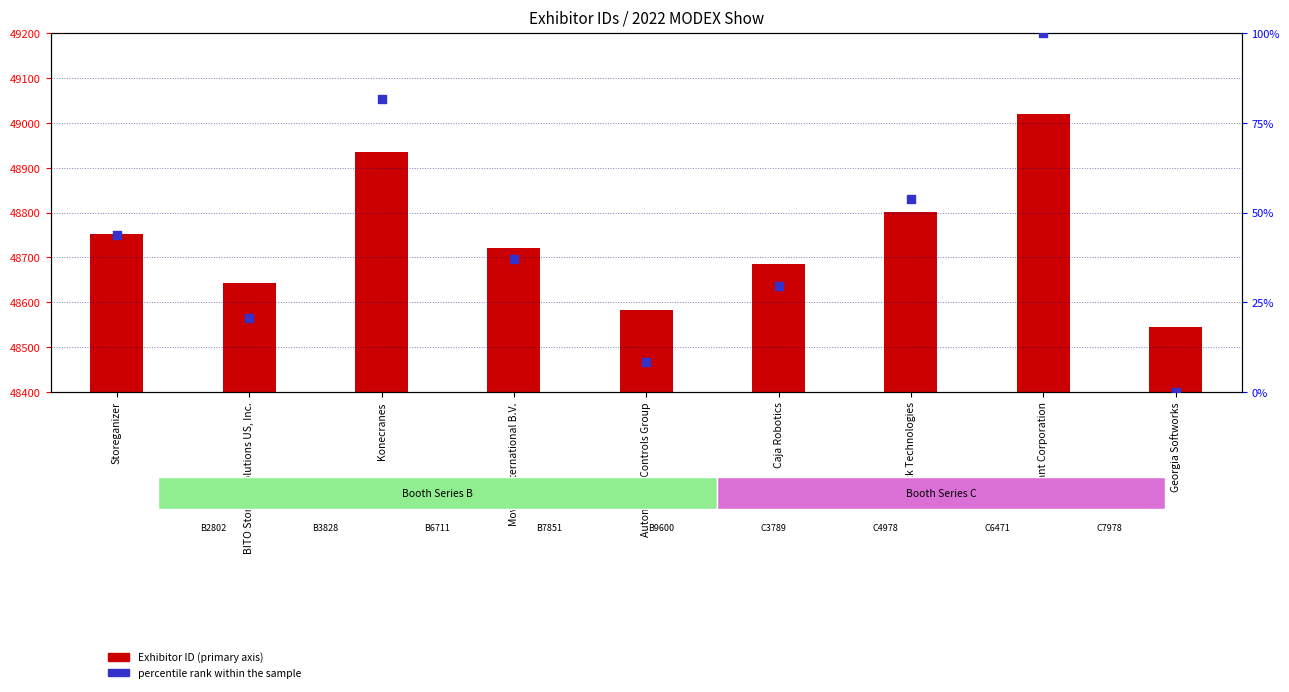

What are all the series names shown in the legend?

Exhibitor ID, percentile rank within the sample